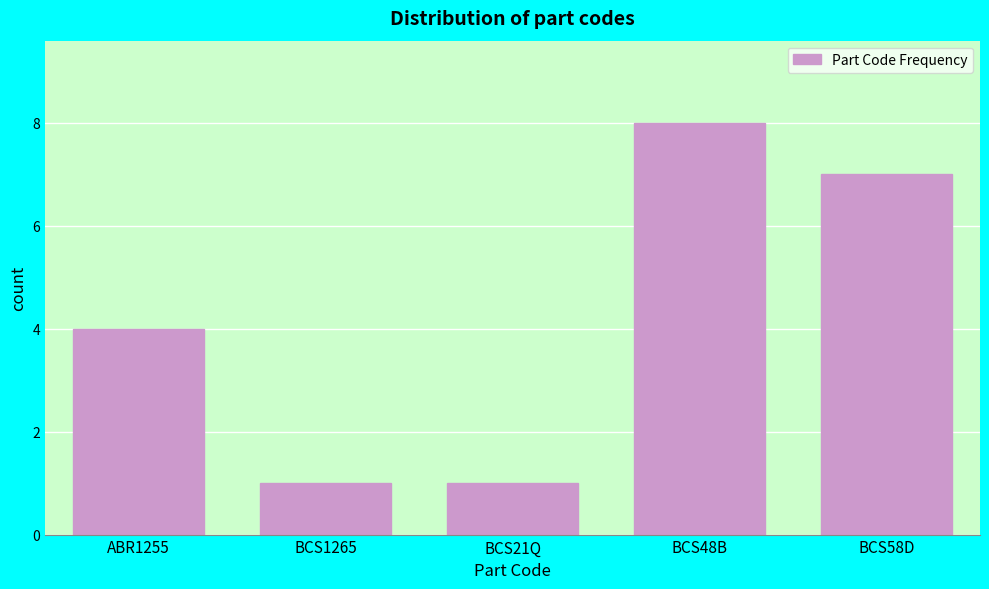

Reading right to left, list all the values displayed in this chart.

7	8	1	1	4